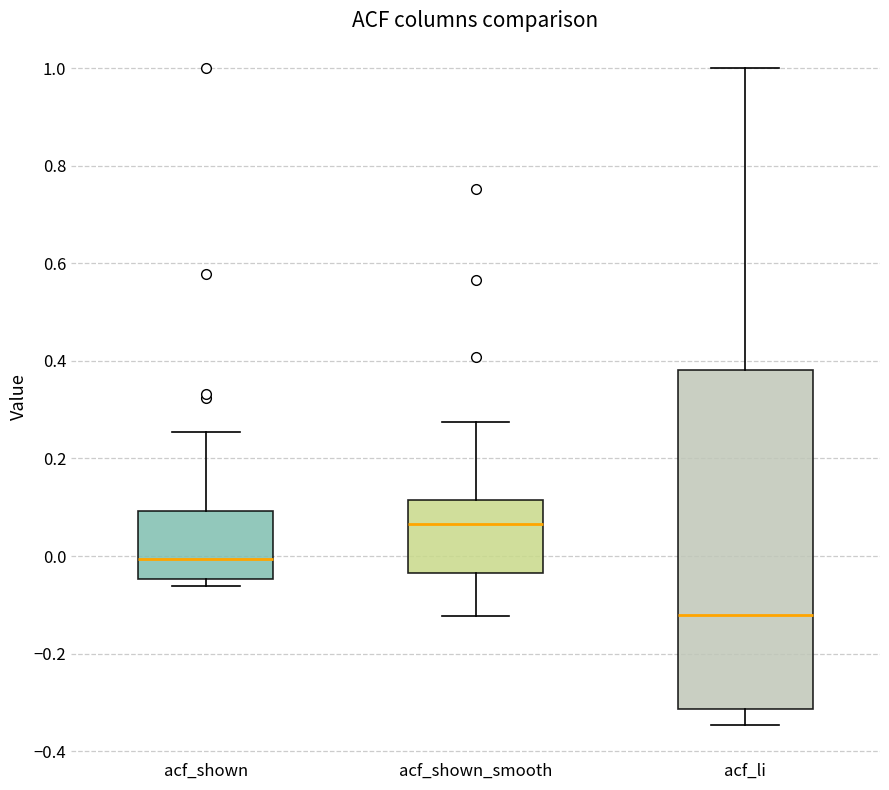

Which box is the tallest, from its lower edge to its upper edge?

acf_li